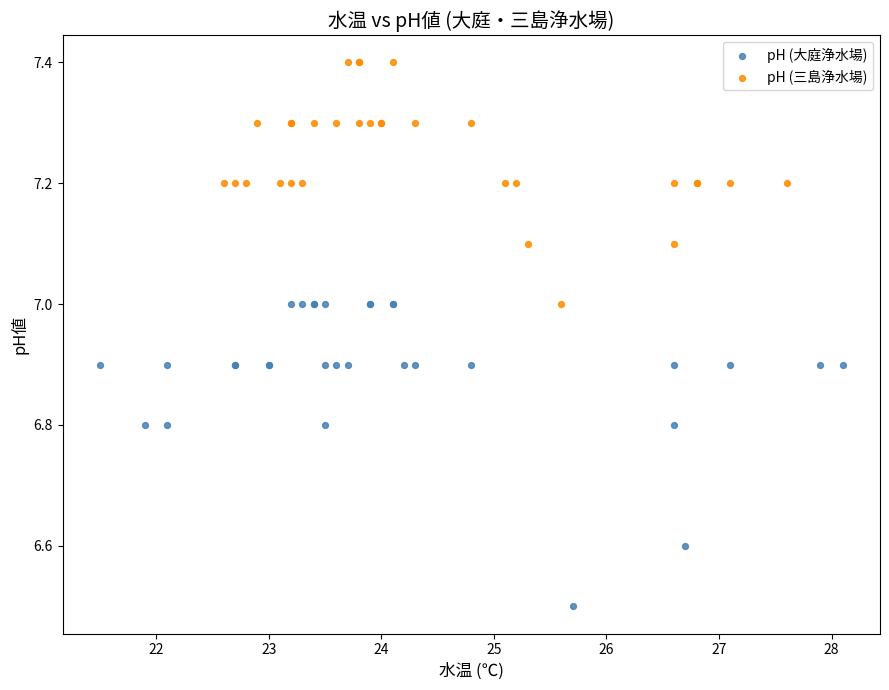

Which series reaches the minimum Y coordinate?

pH (大庭浄水場)